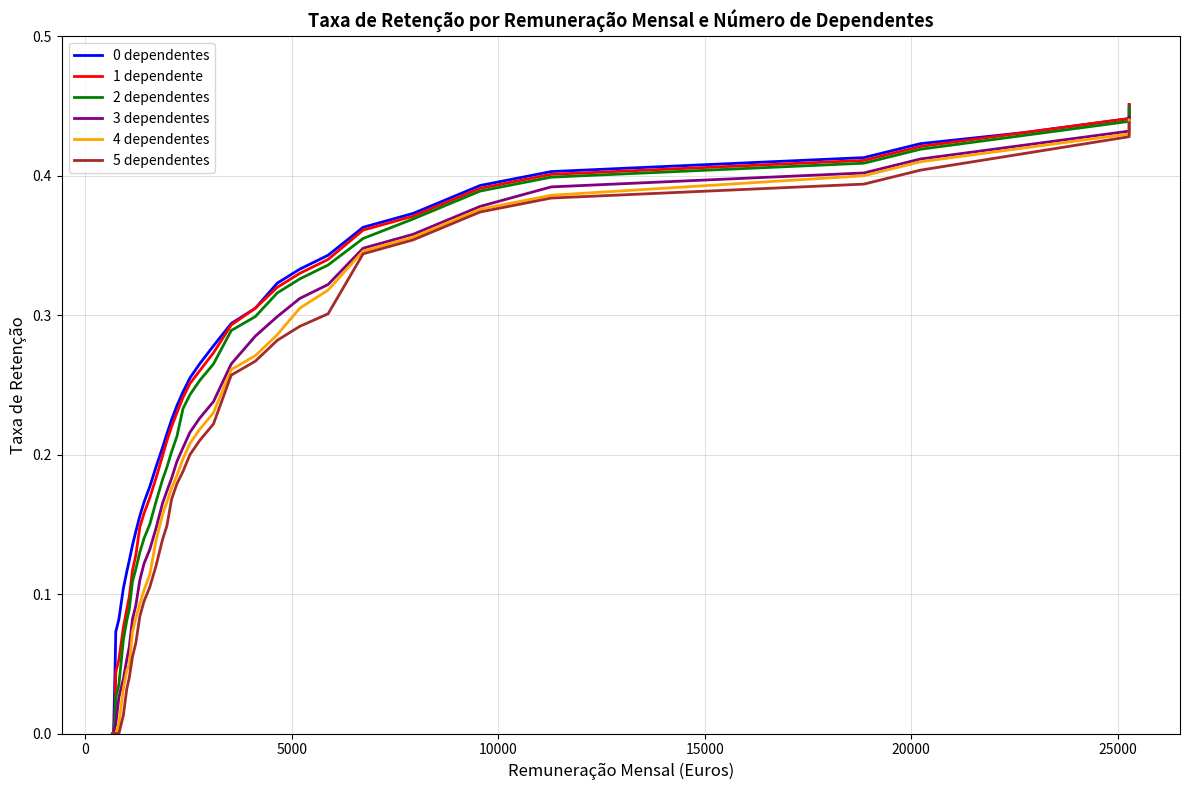

The 1 dependente series shows 0.0 at 5000. True or false?

False